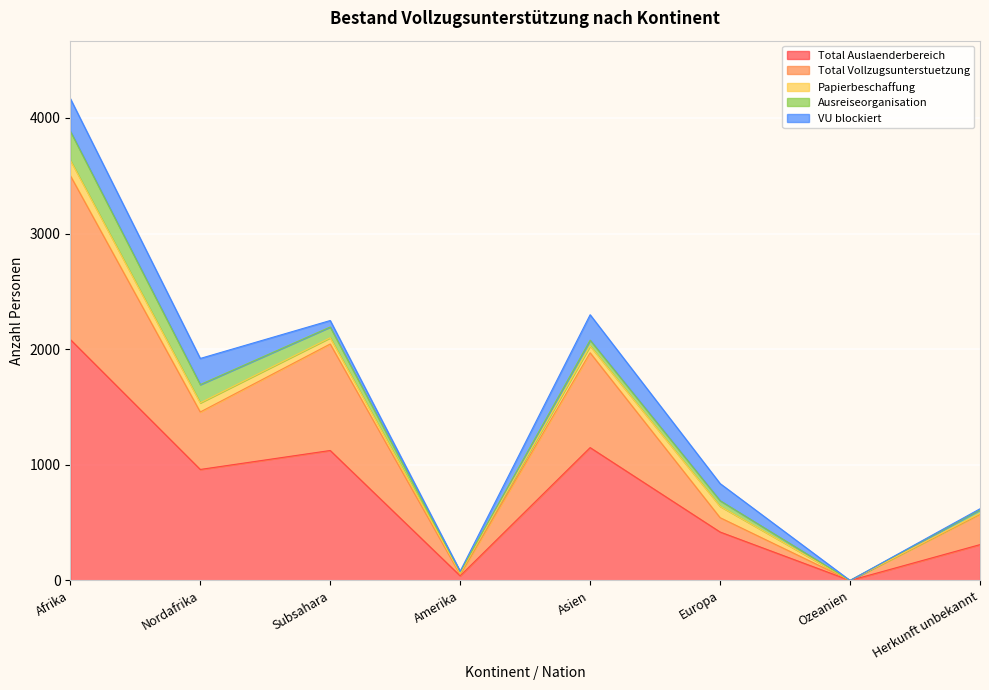

How many data points in Papierbeschaffung are above 59?

3